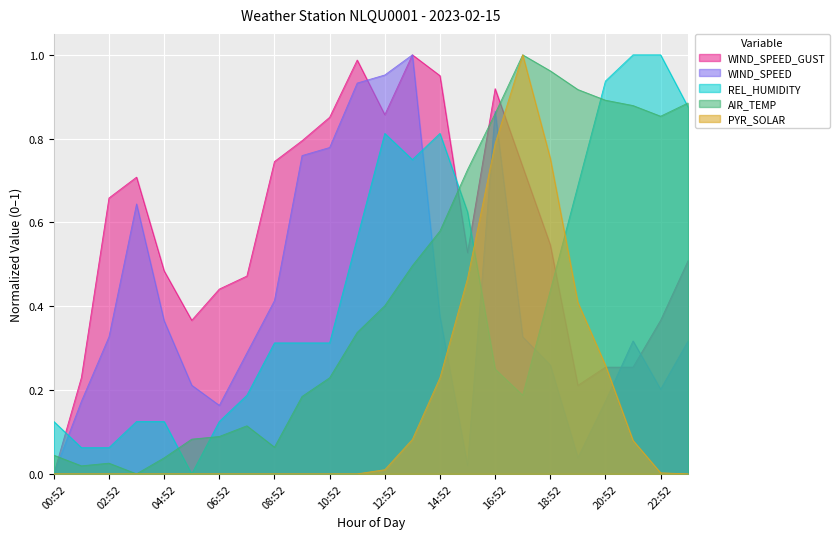

Reading left to right, extract all data points from this chart.

WIND_SPEED_GUST: 00:52=0.0	01:52=0.2	02:52=0.7	03:52=0.7	04:52=0.5	05:52=0.4	06:52=0.4	07:52=0.5	08:52=0.7	09:52=0.8	10:52=0.9	11:52=1.0	12:52=0.9	13:52=1.0	14:52=1.0	15:52=0.5	16:52=0.9	17:52=0.7	18:52=0.5	19:52=0.2	20:52=0.3	21:52=0.3	22:52=0.4	23:52=0.5
WIND_SPEED: 00:52=0.0	01:52=0.2	02:52=0.3	03:52=0.6	04:52=0.4	05:52=0.2	06:52=0.2	07:52=0.3	08:52=0.4	09:52=0.8	10:52=0.8	11:52=0.9	12:52=1.0	13:52=1.0	14:52=0.4	15:52=0.0	16:52=0.9	17:52=0.3	18:52=0.3	19:52=0.0	20:52=0.2	21:52=0.3	22:52=0.2	23:52=0.3
REL_HUMIDITY: 00:52=0.1	01:52=0.1	02:52=0.1	03:52=0.1	04:52=0.1	05:52=0.0	06:52=0.1	07:52=0.2	08:52=0.3	09:52=0.3	10:52=0.3	11:52=0.6	12:52=0.8	13:52=0.8	14:52=0.8	15:52=0.6	16:52=0.2	17:52=0.2	18:52=0.4	19:52=0.7	20:52=0.9	21:52=1.0	22:52=1.0	23:52=0.9
AIR_TEMP: 00:52=0.0	01:52=0.0	02:52=0.0	03:52=0.0	04:52=0.0	05:52=0.1	06:52=0.1	07:52=0.1	08:52=0.1	09:52=0.2	10:52=0.2	11:52=0.3	12:52=0.4	13:52=0.5	14:52=0.6	15:52=0.7	16:52=0.9	17:52=1.0	18:52=1.0	19:52=0.9	20:52=0.9	21:52=0.9	22:52=0.9	23:52=0.9
PYR_SOLAR: 00:52=0.0	01:52=0.0	02:52=0.0	03:52=0.0	04:52=0.0	05:52=0.0	06:52=0.0	07:52=0.0	08:52=0.0	09:52=0.0	10:52=0.0	11:52=0.0	12:52=0.0	13:52=0.1	14:52=0.2	15:52=0.5	16:52=0.8	17:52=1.0	18:52=0.8	19:52=0.4	20:52=0.3	21:52=0.1	22:52=0.0	23:52=0.0